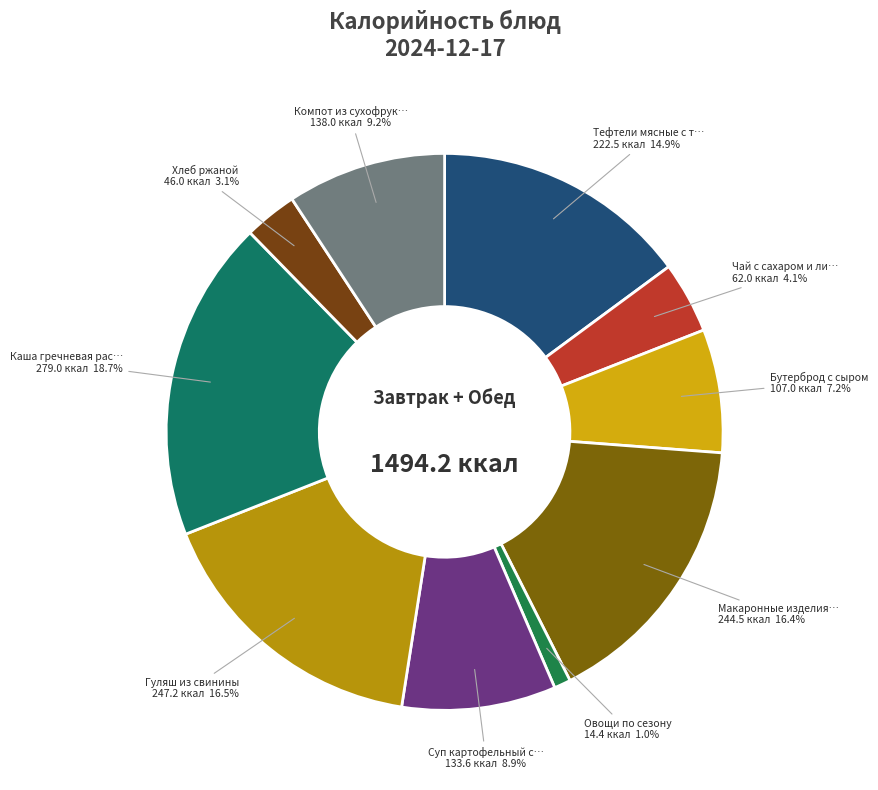

Which slice is the largest?

Каша гречневая рассыпчатая